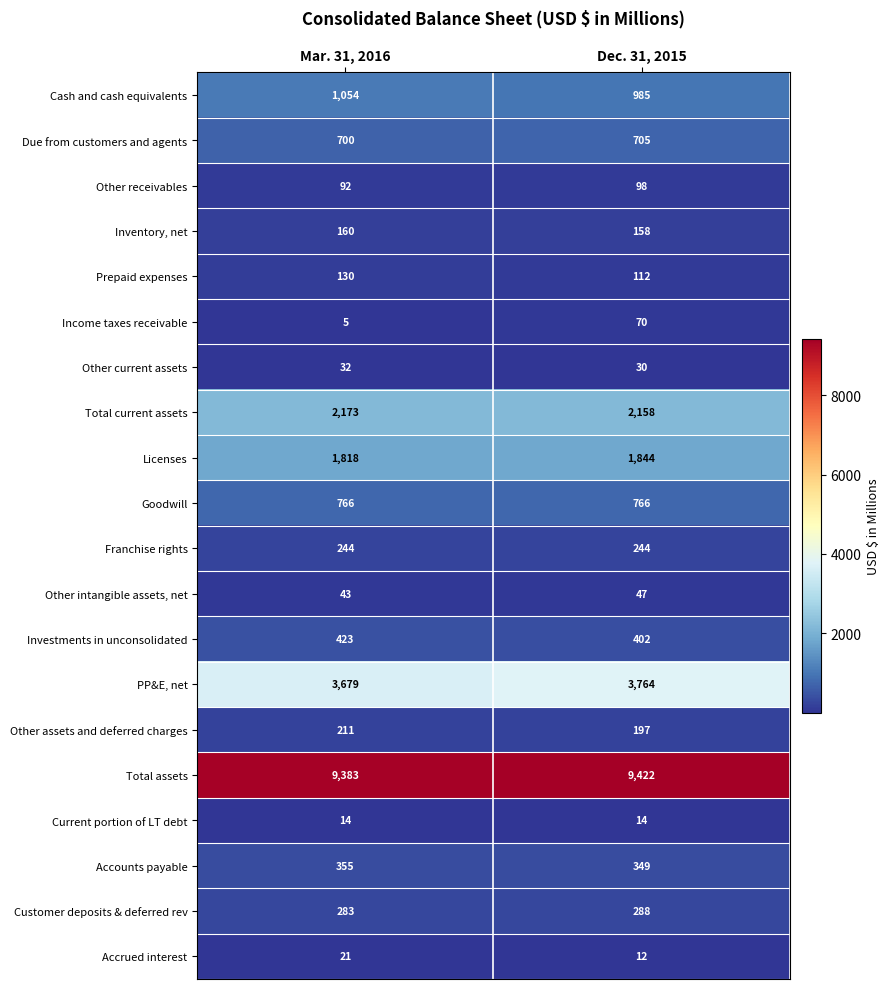

Is it true that Prepaid expenses equals 40 at Dec. 31, 2015?

False